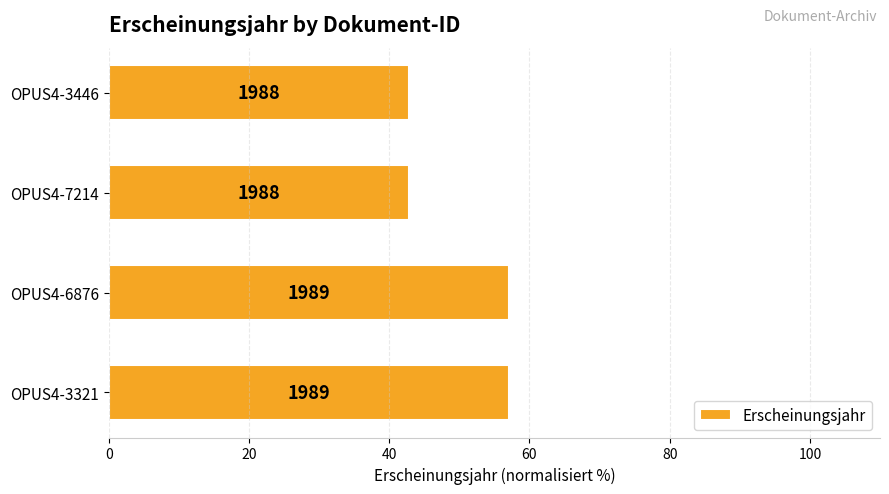

Are the bars horizontal?

Yes